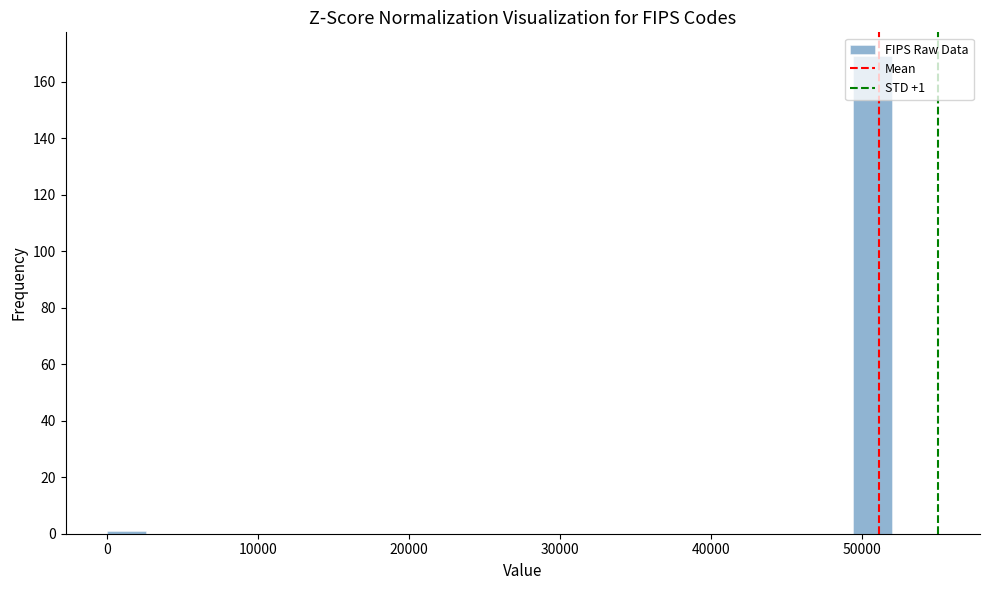

Read against the x-axis, roughly where is the centre of the tallest bar?

51000